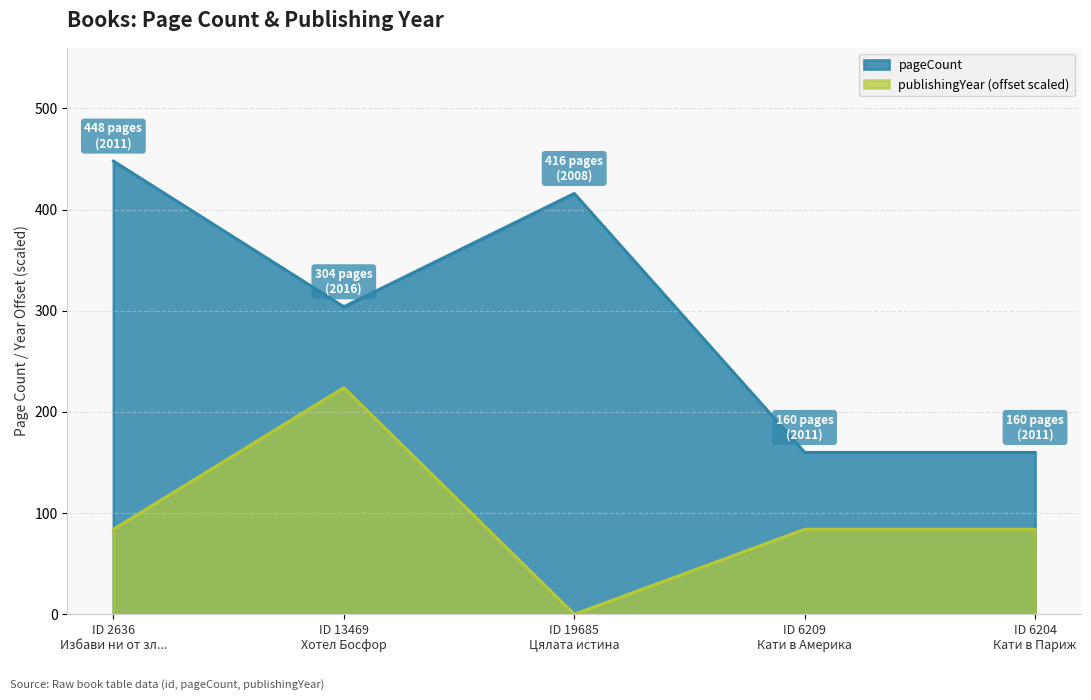

Which series has the widest spread of values?

pageCount